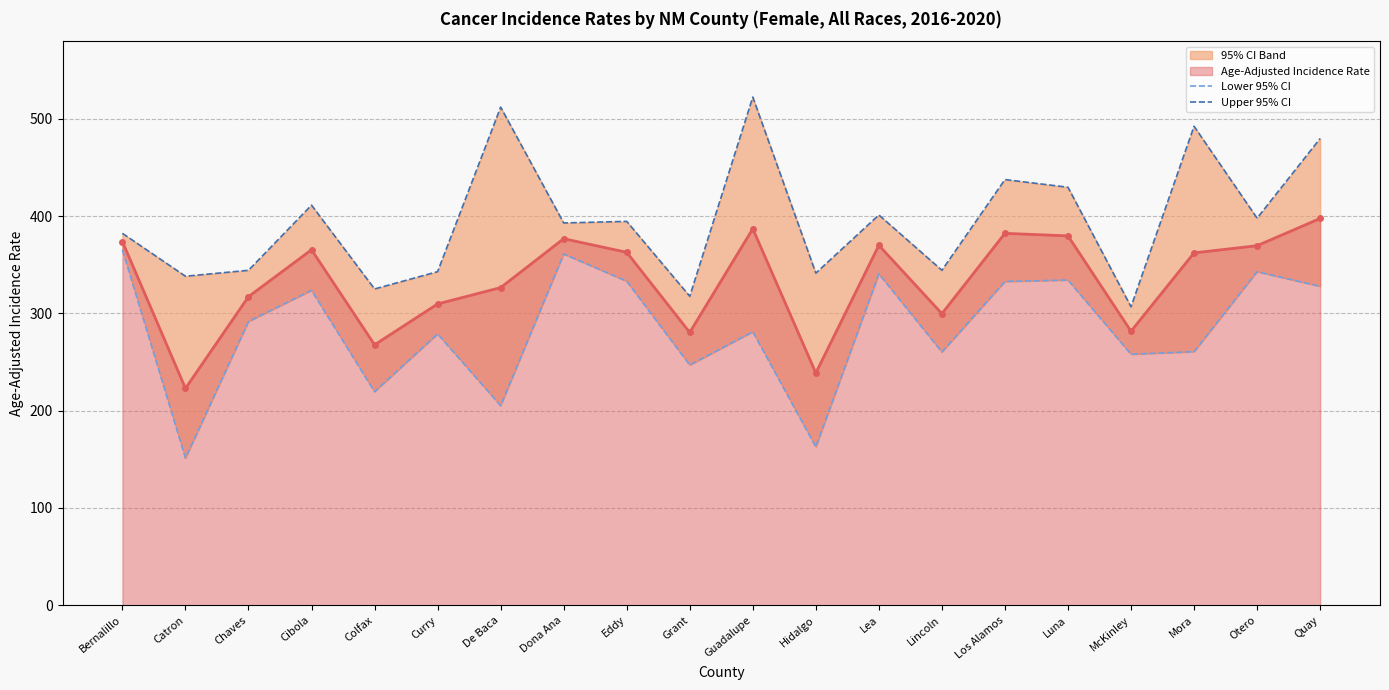

In Lower 95% CI, how many points are lower than both neighbors (excluding endpoints)?

7